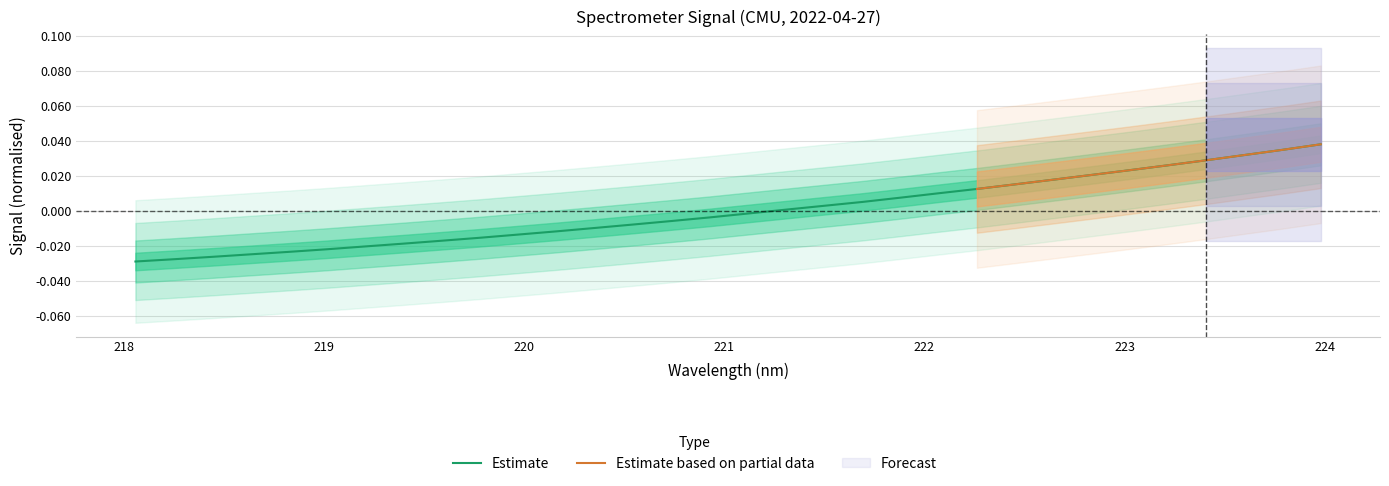

What is the difference between the maximum and minimum values?

0.1